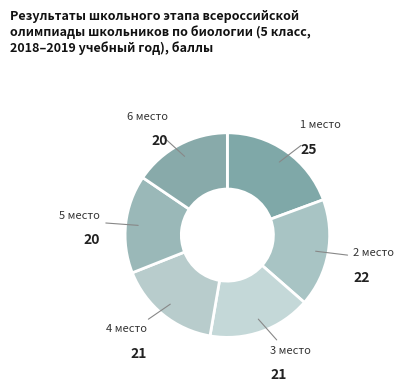

How many segments does this pie chart have?

6